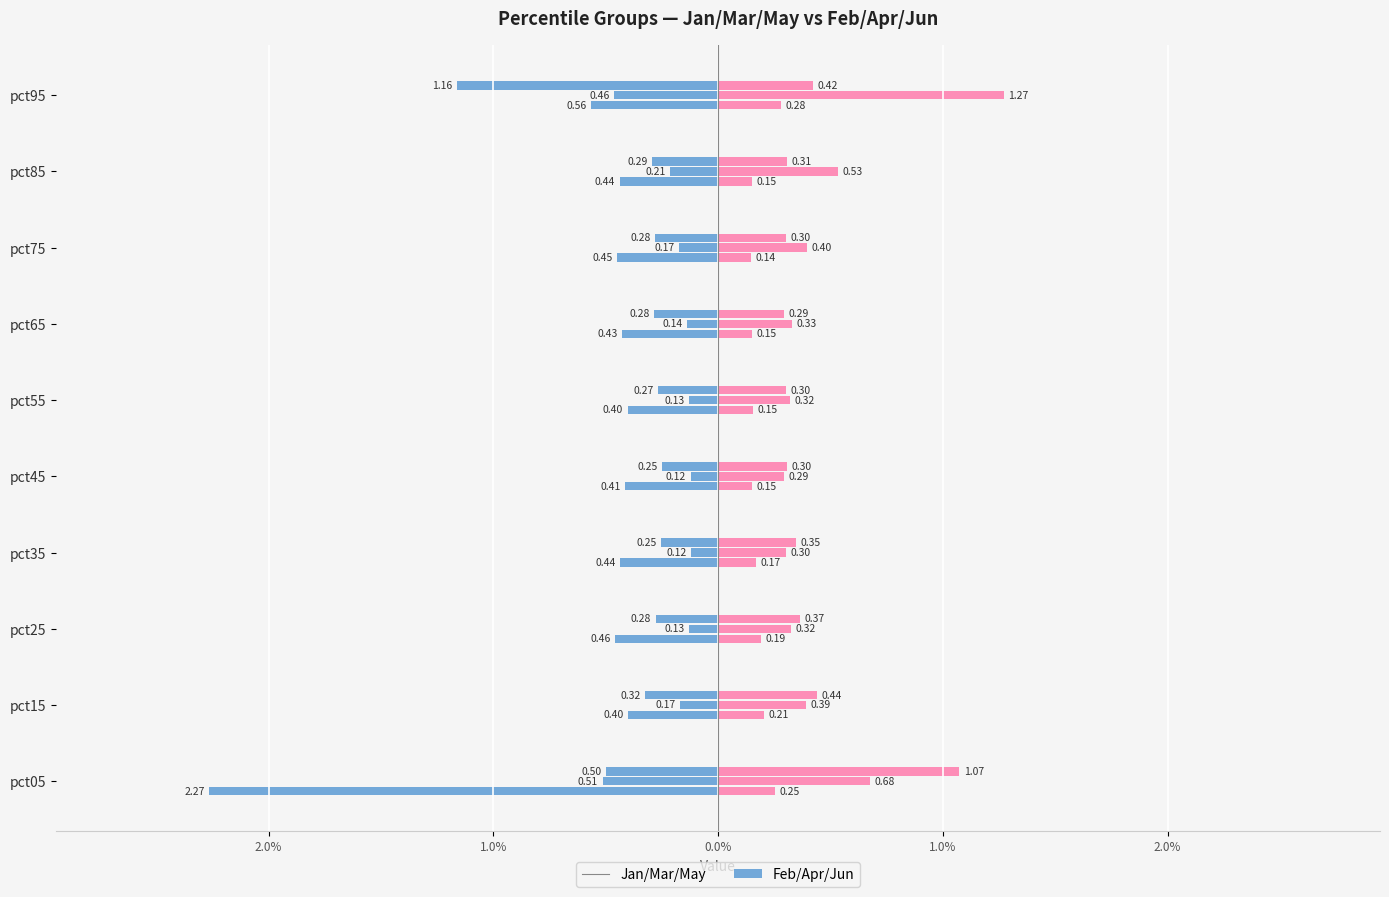

List the series in order of their peak value, highest first.

Feb, Jan